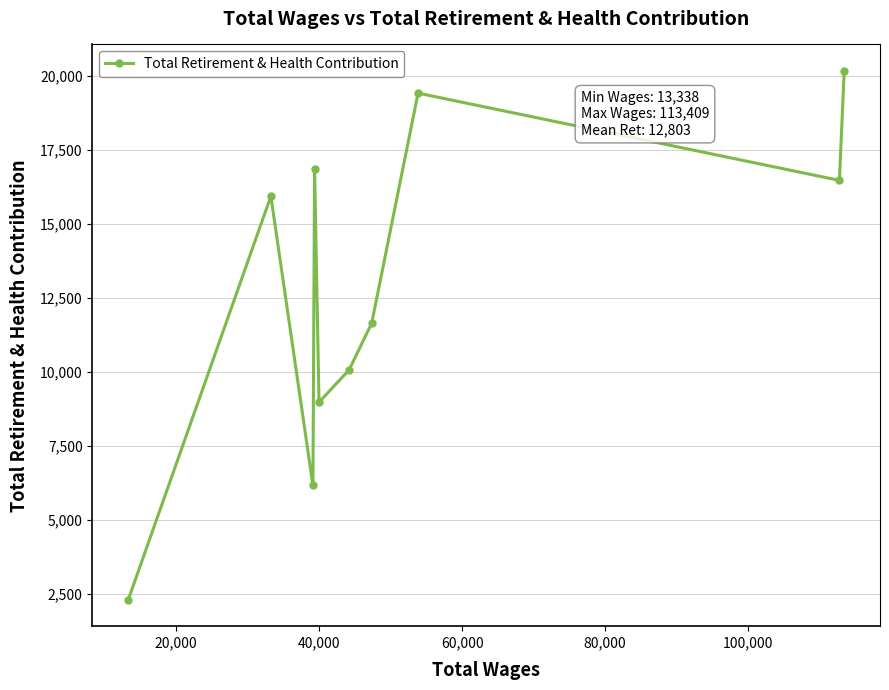

Reading right to left, extract all data points from this chart.

20180	16476	19428	11650	10070	8974	16869	6157	15941	2293